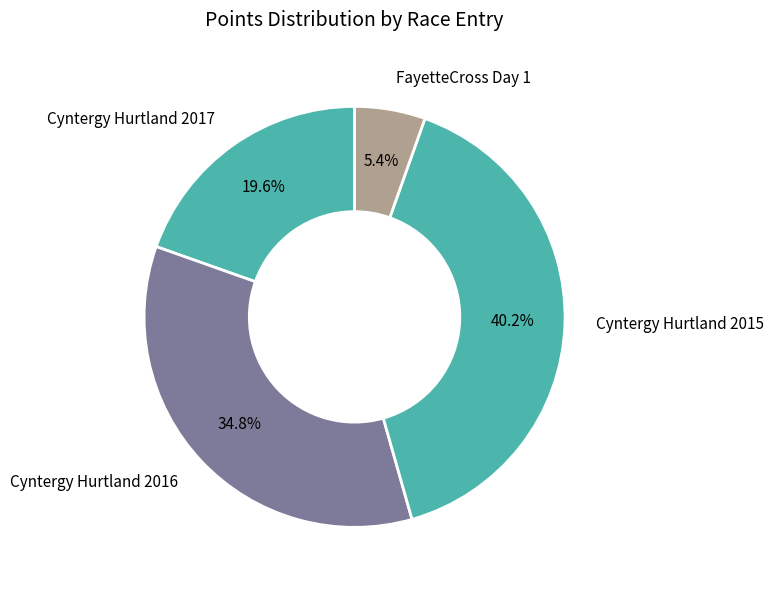

Does FayetteCross Day 1 represent more than half of the total?

No